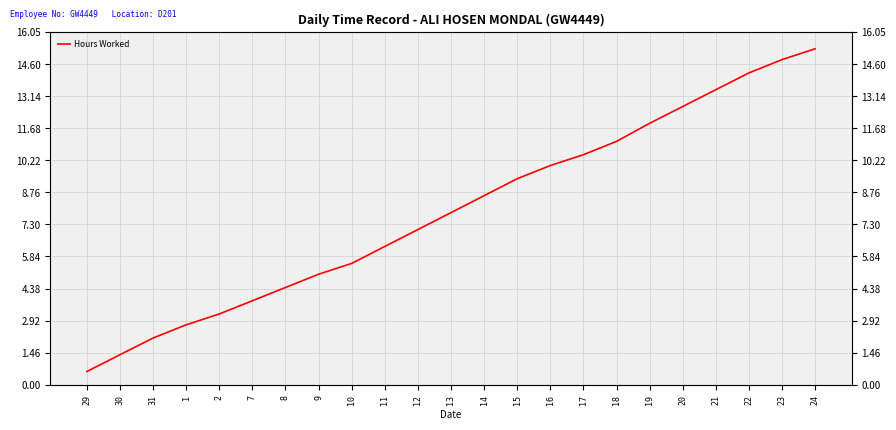

List the labels in order of value, largest first.

24, 23, 22, 21, 20, 19, 18, 17, 16, 15, 14, 13, 12, 11, 10, 9, 8, 7, 2, 1, 31, 30, 29